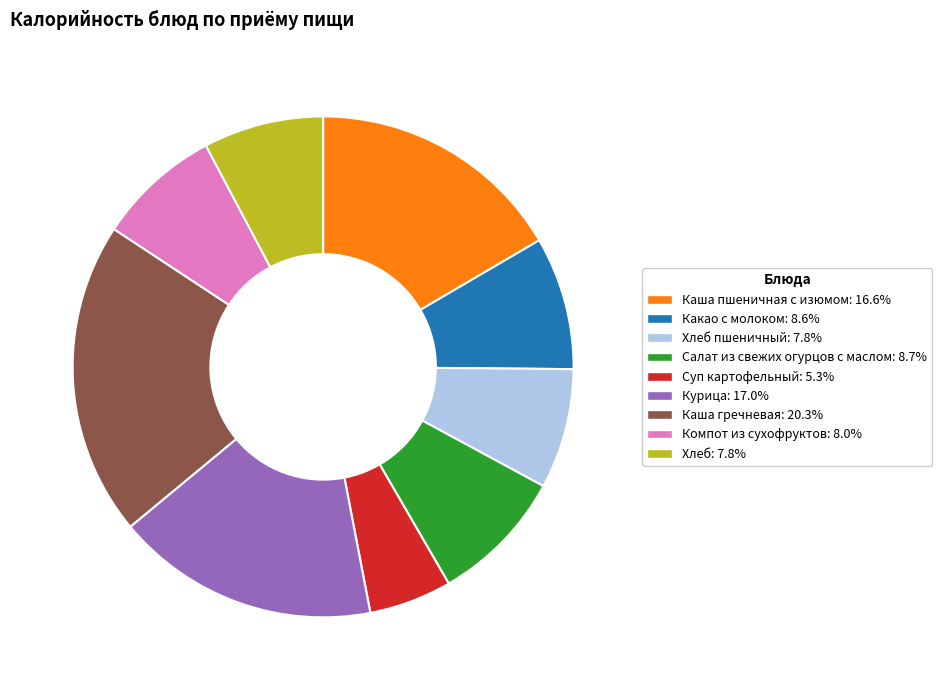

Is there a majority slice in this chart?

No